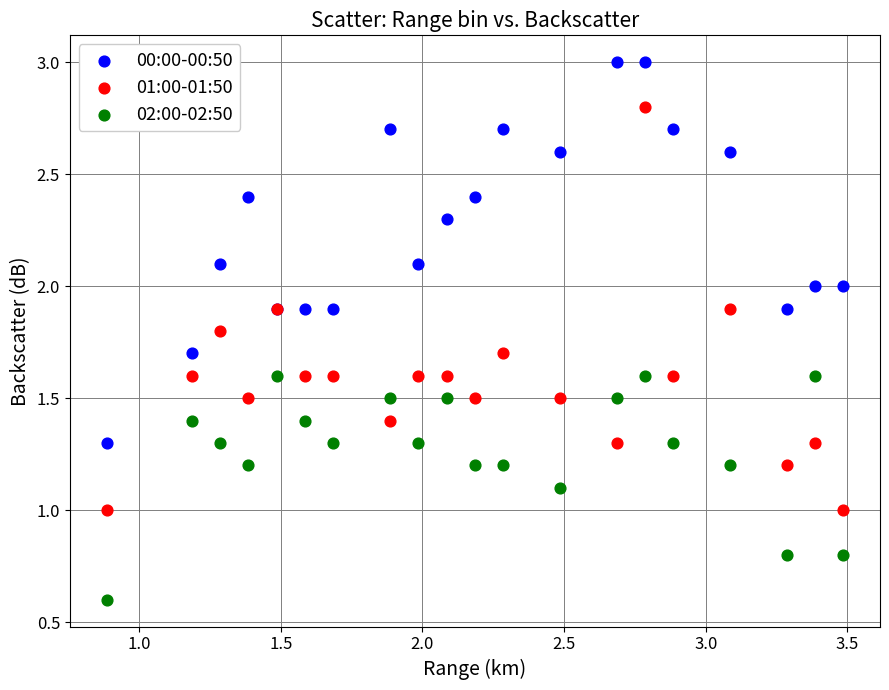

Which series contains the lowest Y value?

02:00-02:50